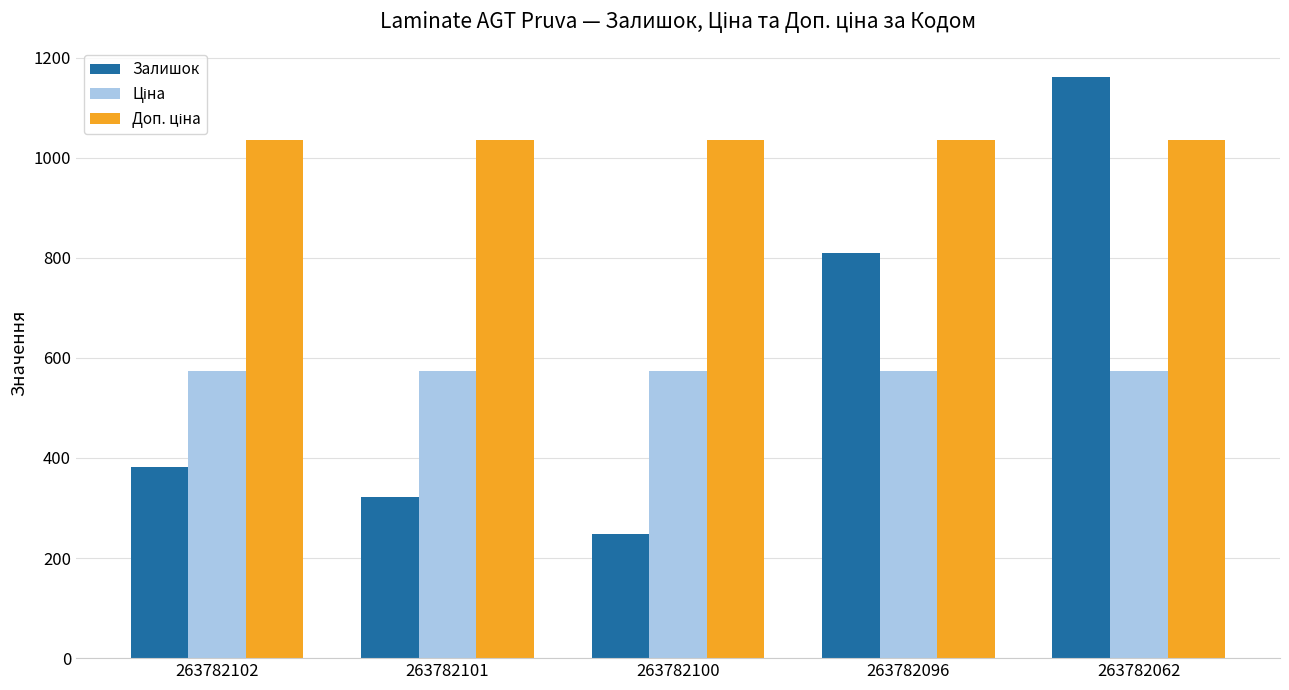

Does the chart contain any negative values?

No